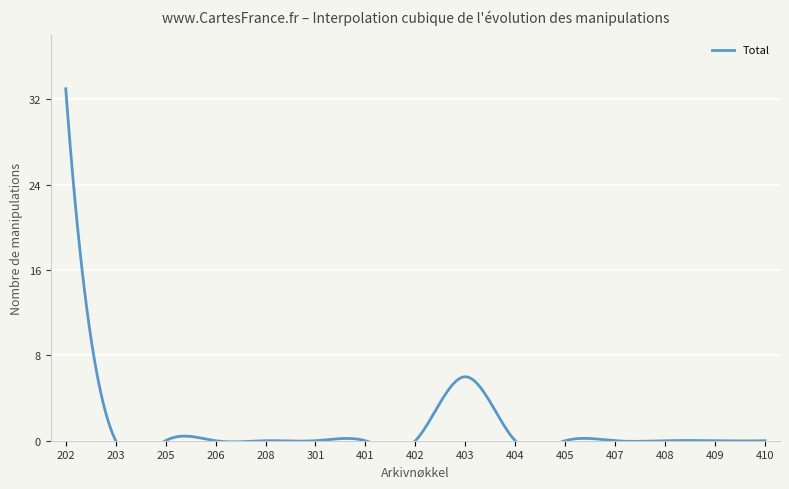

The value at 202 is 46. True or false?

False